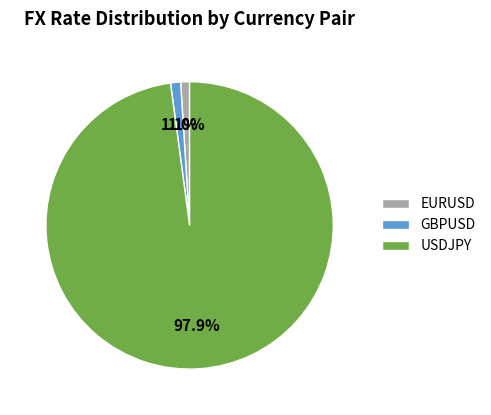

Is it true that EURUSD is 1% of the pie?

True